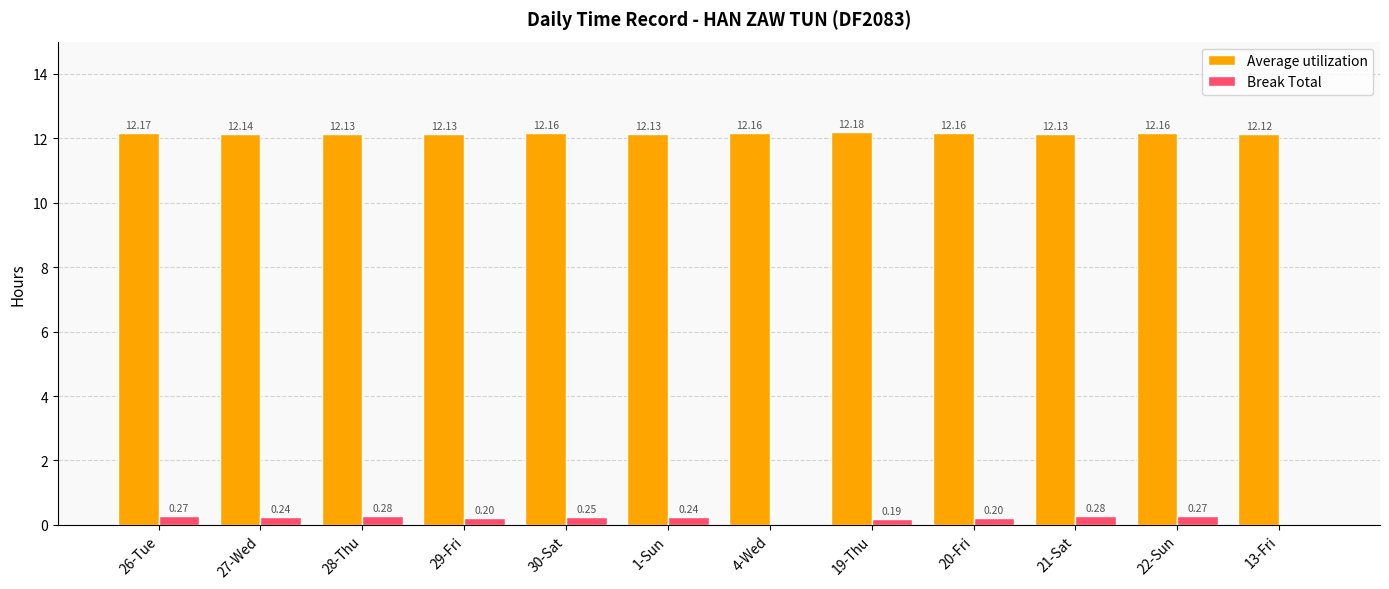

What is the total value across all series at 29-Fri?

12.3